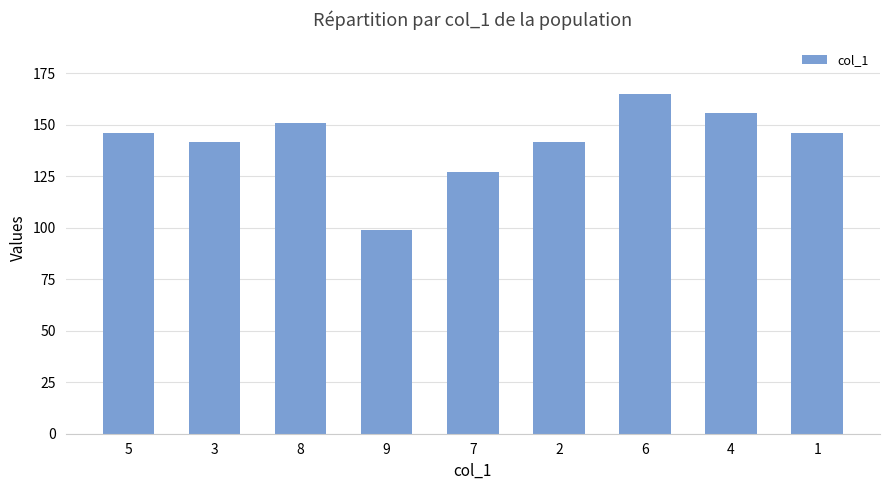

What is the difference between the maximum and second lowest values?

37.7